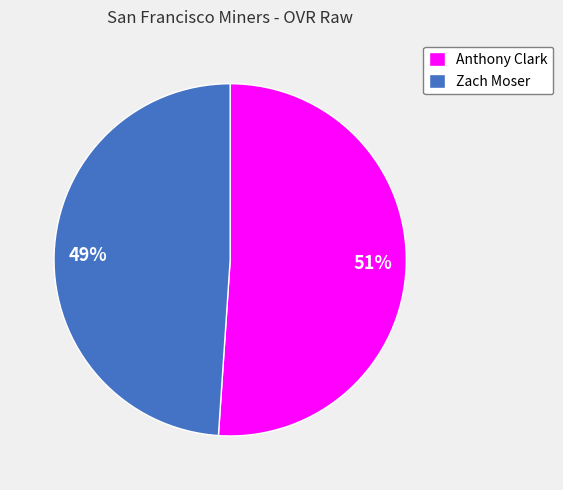

To the nearest percent, what is the combined percentage of Zach Moser and Anthony Clark?

100%